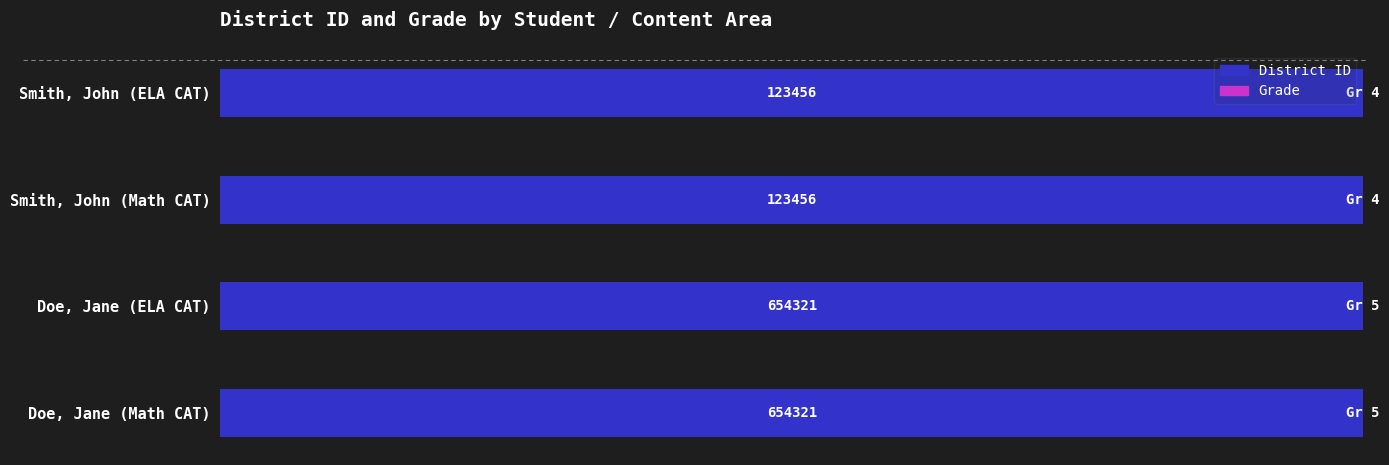

Rank the categories by Grade value from lowest to highest.

2, 3, 0, 1